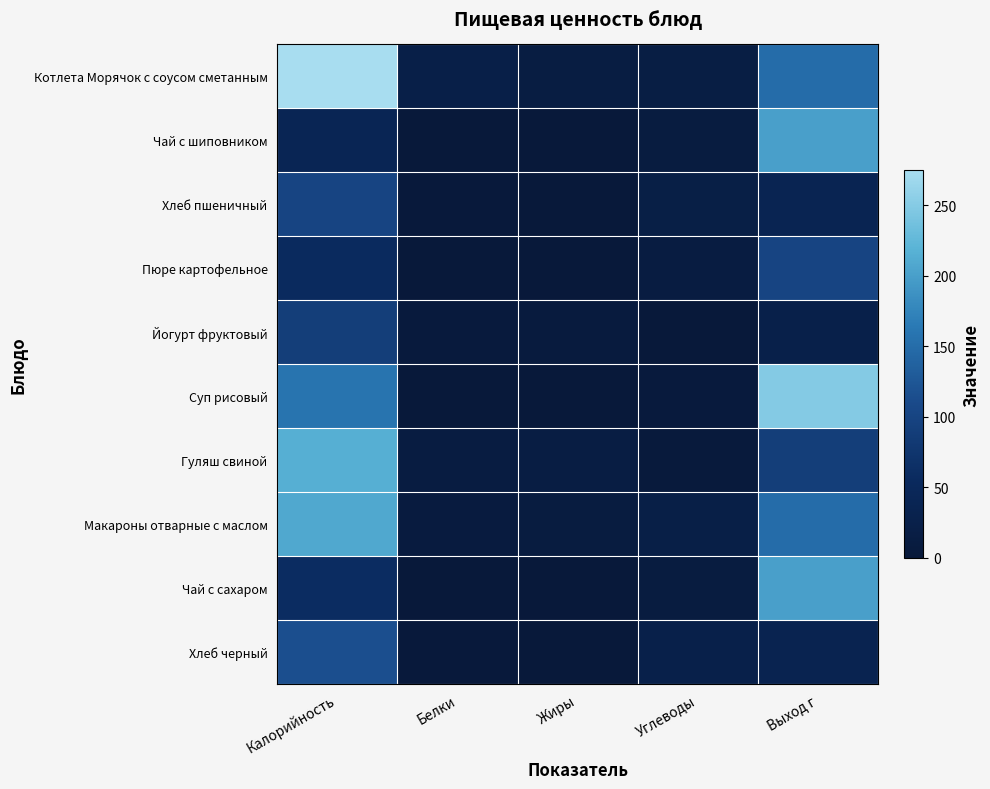

Which series changed the most between Белки and Жиры?

Котлета Морячок с соусом сметанным